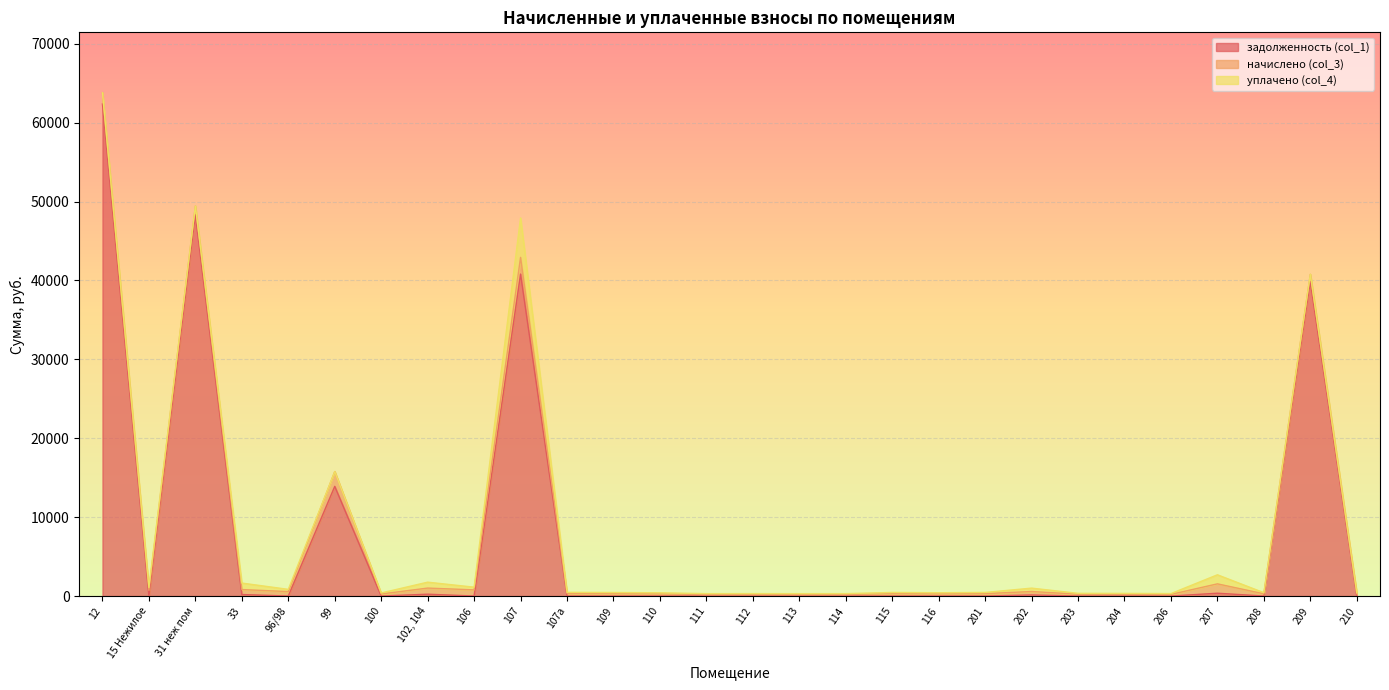

At which category is the sum across all series the highest?

12